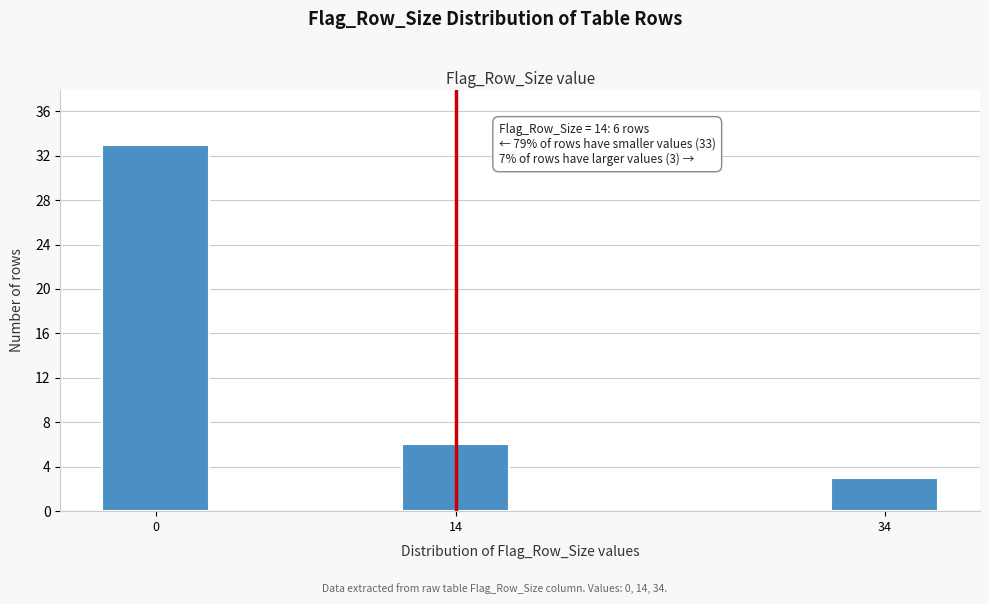

Reading right to left, what are all the values shown in this chart?

3	6	33